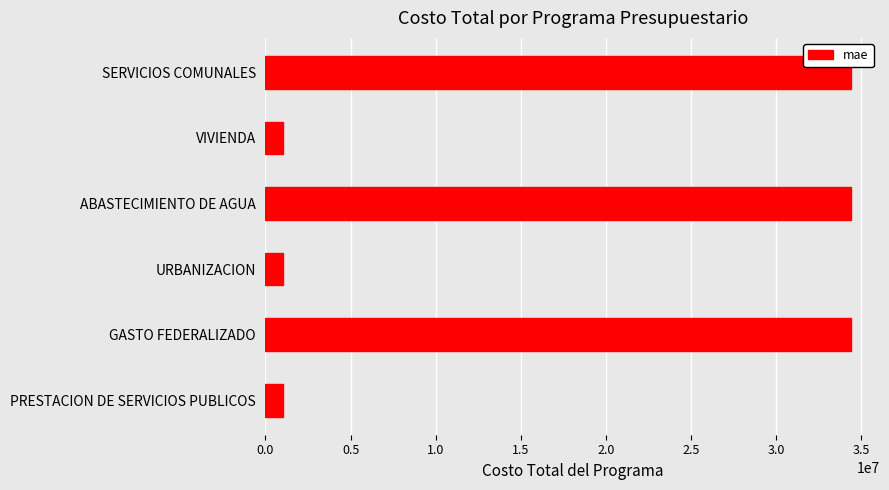

What is the average value?

17717563.6